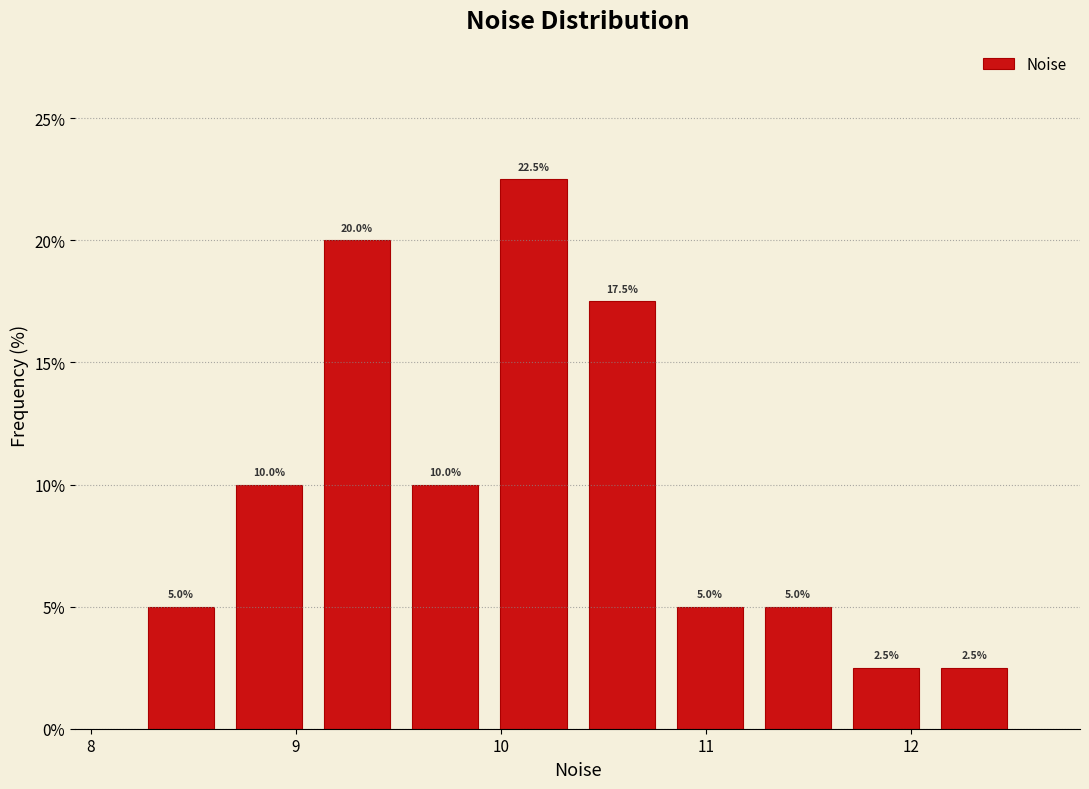

Reading left to right, list every bar in this chart as the range it spans on the x-axis followed by its height. The bar edges are not printed on the chart, so give them approximately, as read against the axis.

8.2 to 8.7: 5.0
8.7 to 9.1: 10.0
9.1 to 9.5: 20.0
9.5 to 9.9: 10.0
9.9 to 10.4: 22.5
10.4 to 10.8: 17.5
10.8 to 11.2: 5.0
11.2 to 11.7: 5.0
11.7 to 12.1: 2.5
12.1 to 12.5: 2.5